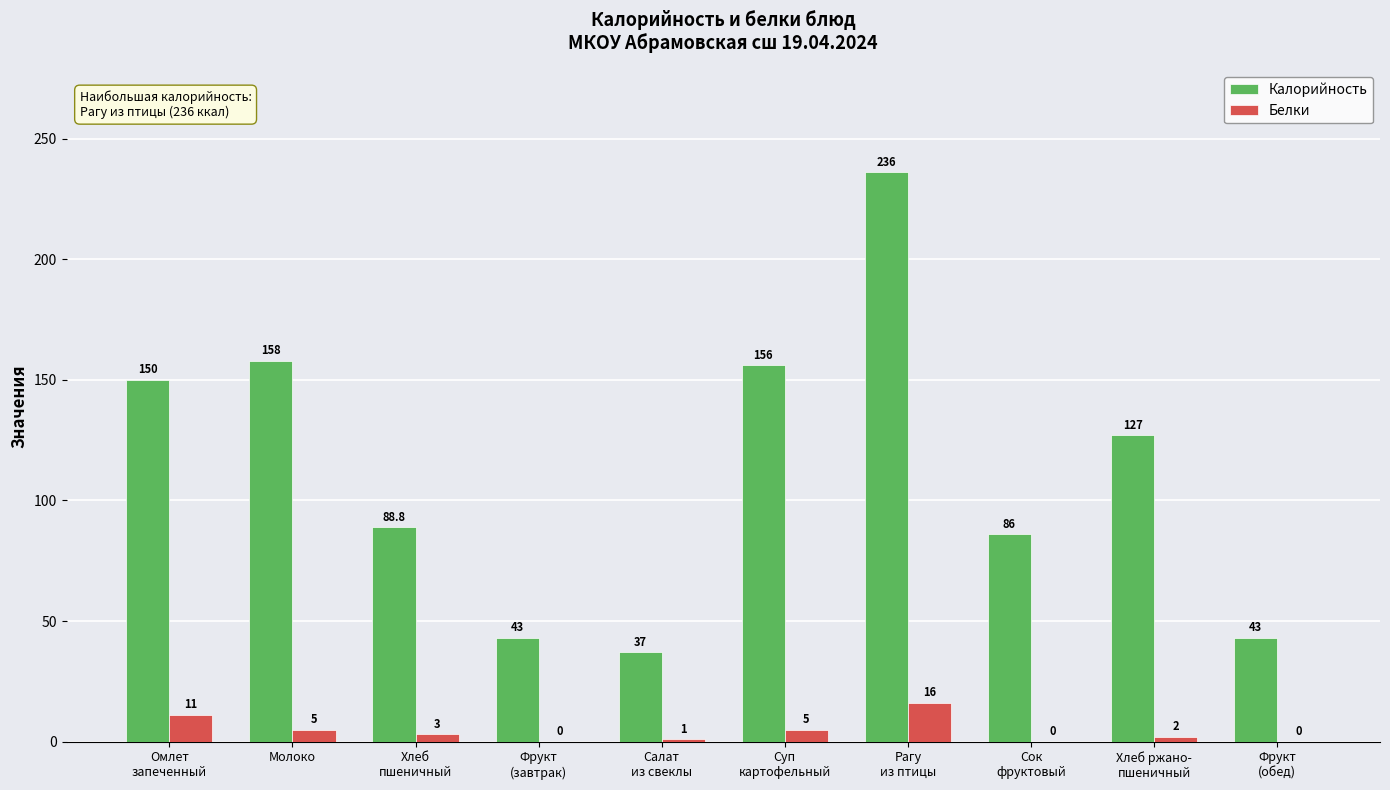

Are the bars grouped side by side (vs. stacked)?

Yes